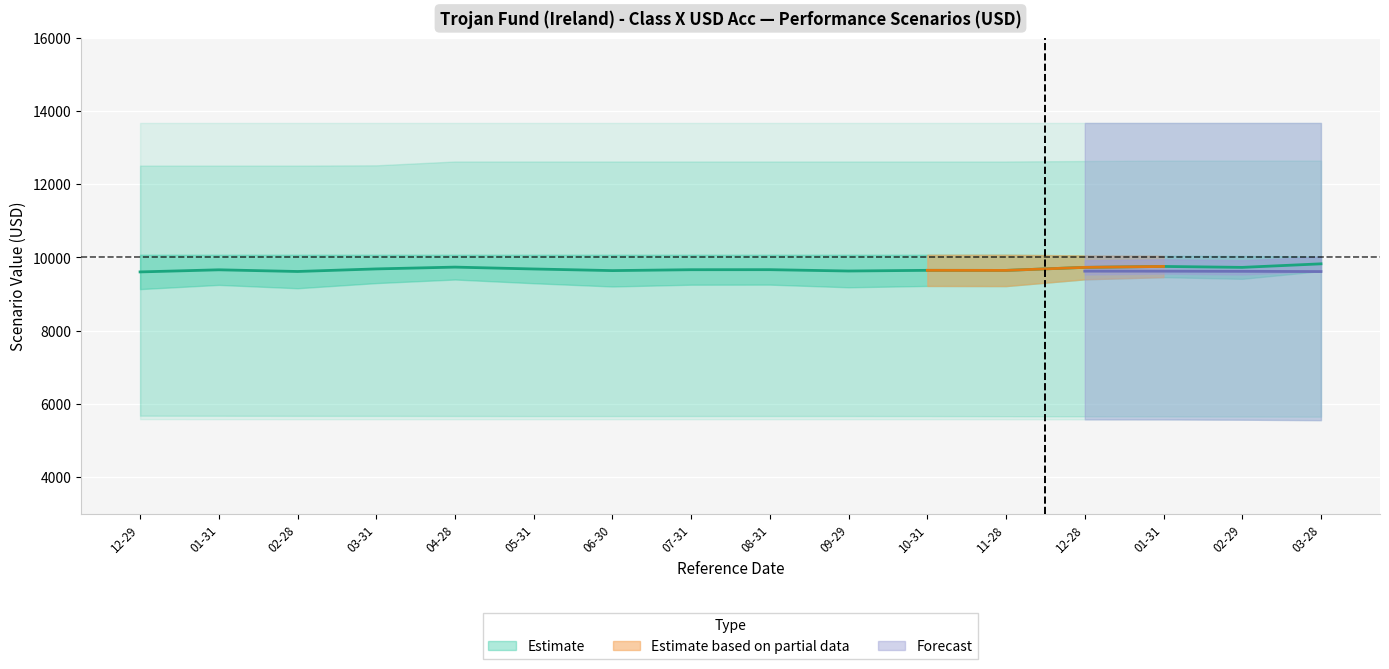

Where is Stress Value RHP nearest to the value 5565?

2024-02-29